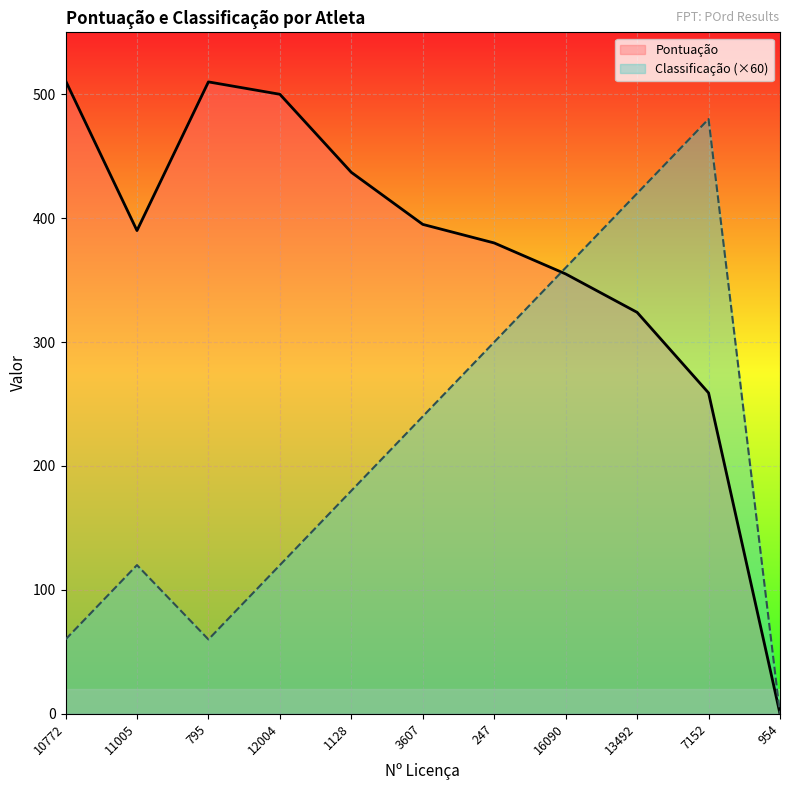

Which has a higher value, 16090 or 247?

247